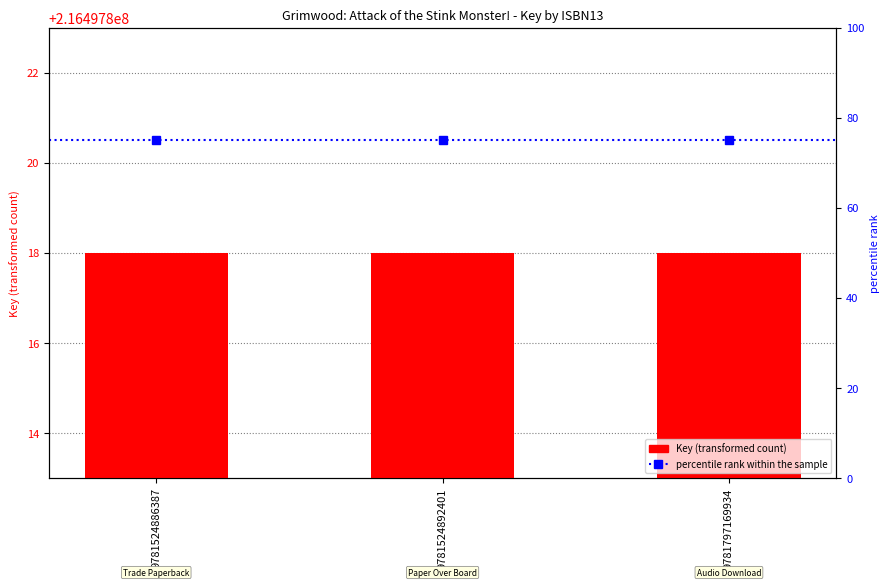

Reading right to left, what are all the values shown in this chart?

Key: 216497818	216497818	216497818
percentile rank within the sample: 75	75	75